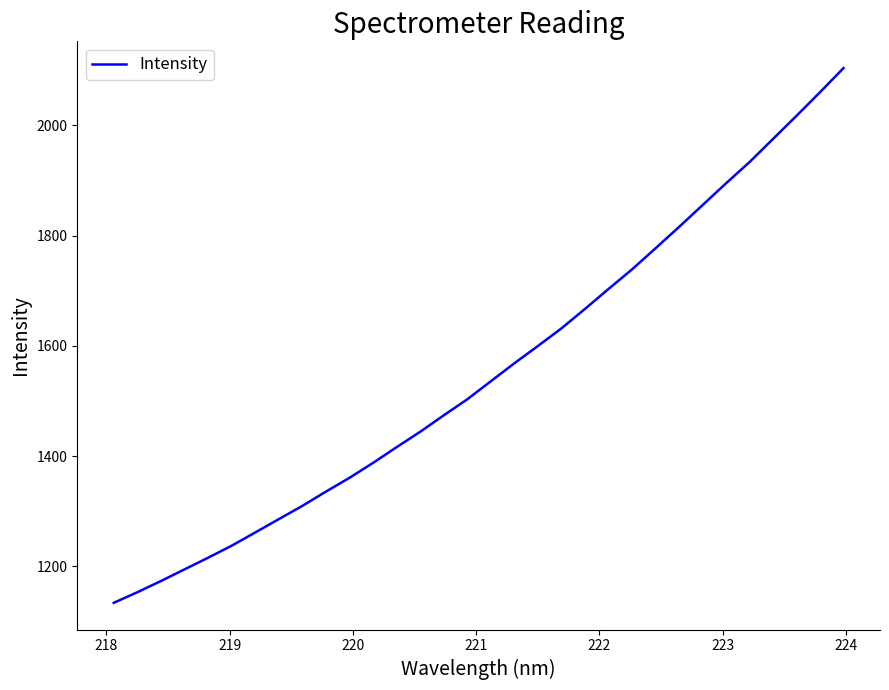

What is the greatest value displayed?

2104.0